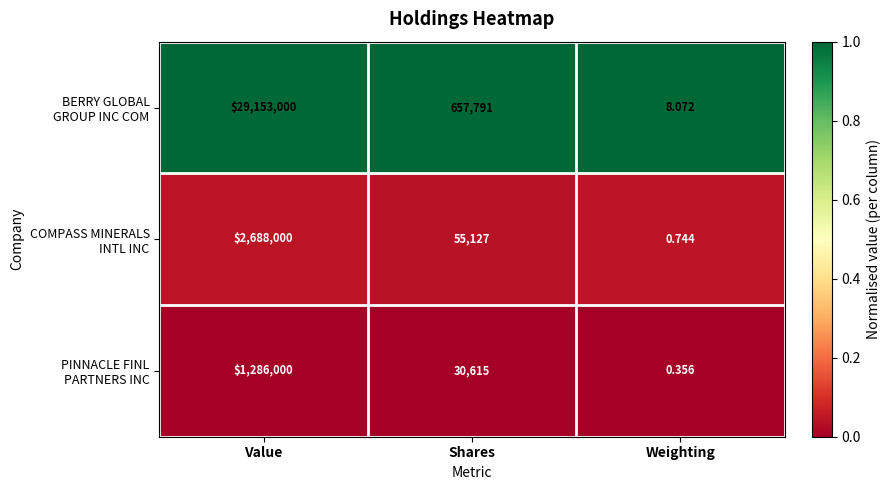

Which category has the highest value across all series?

Value